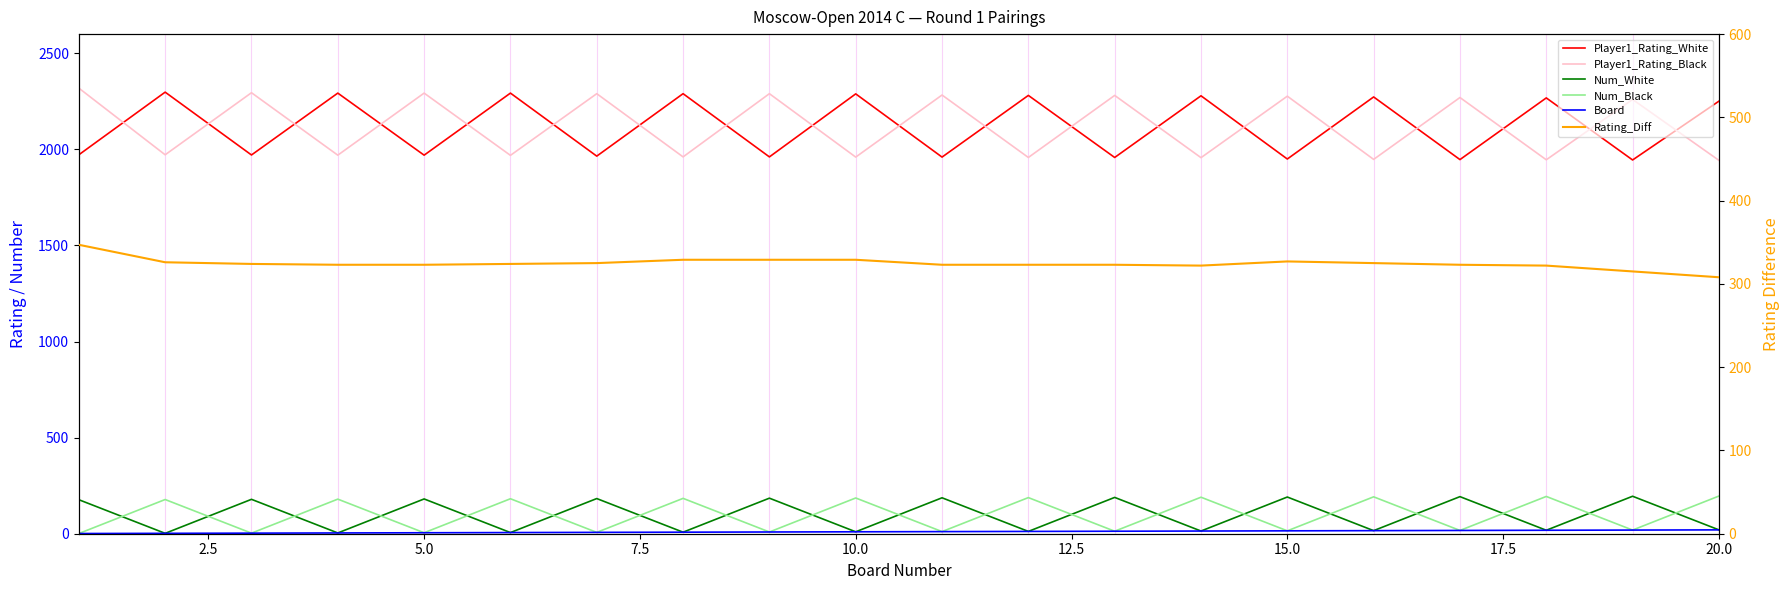

At how many categories does at least one series exceed 2057?

20